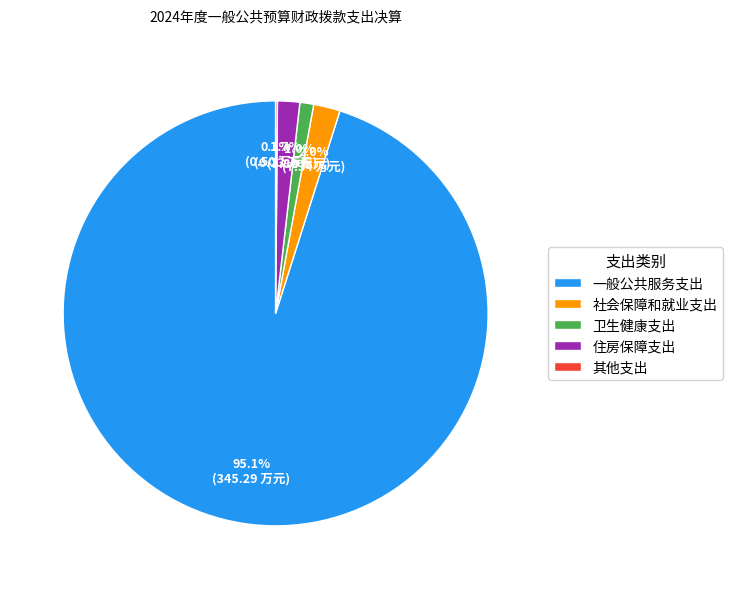

Is there any slice that represents more than half of the pie?

Yes